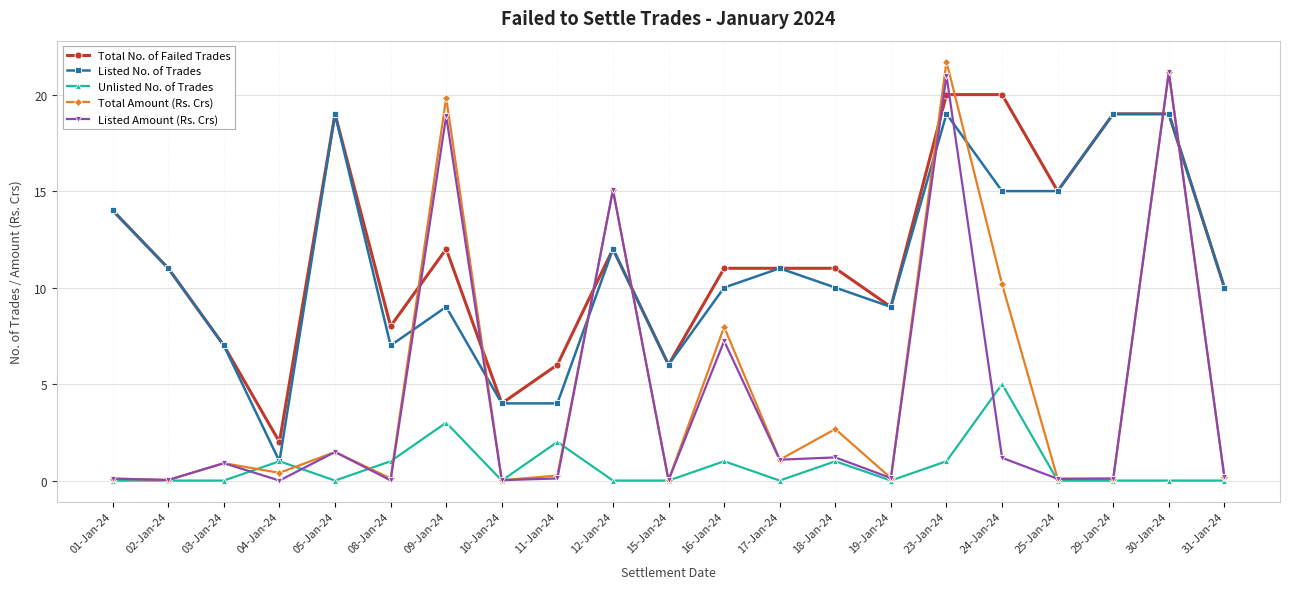

Which series changed the most between 05-Jan-24 and 11-Jan-24?

Listed No. of Trades